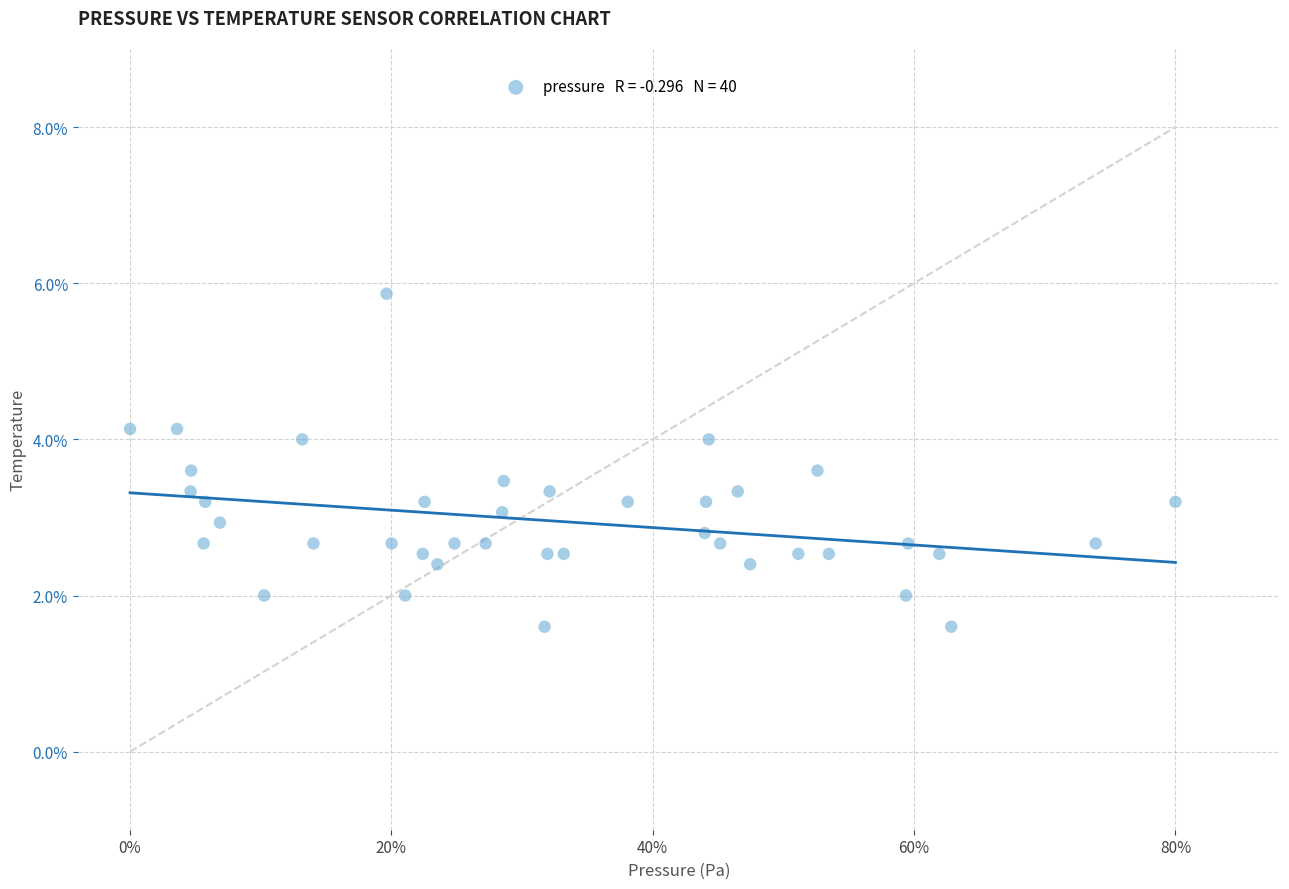

What is the range of X values (max minus min)?

1.0